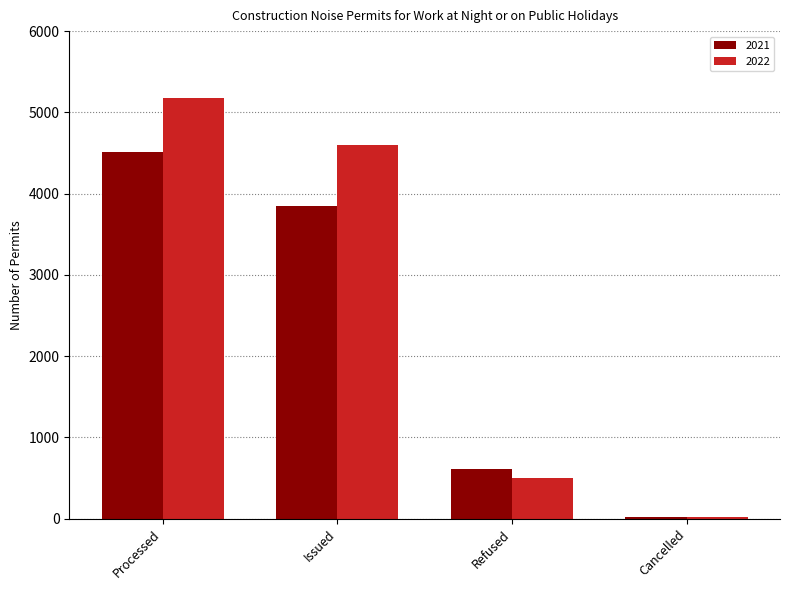

How many bars are there in total?

8